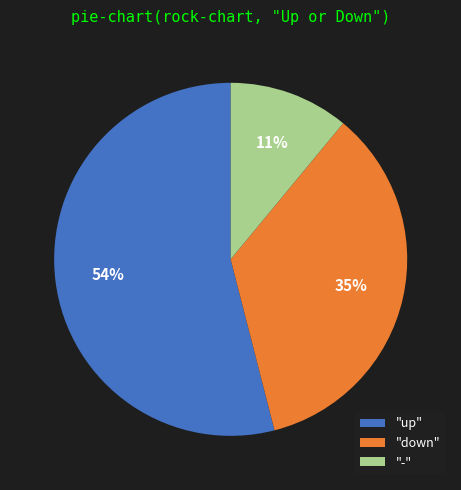

How many segments does this pie chart have?

3